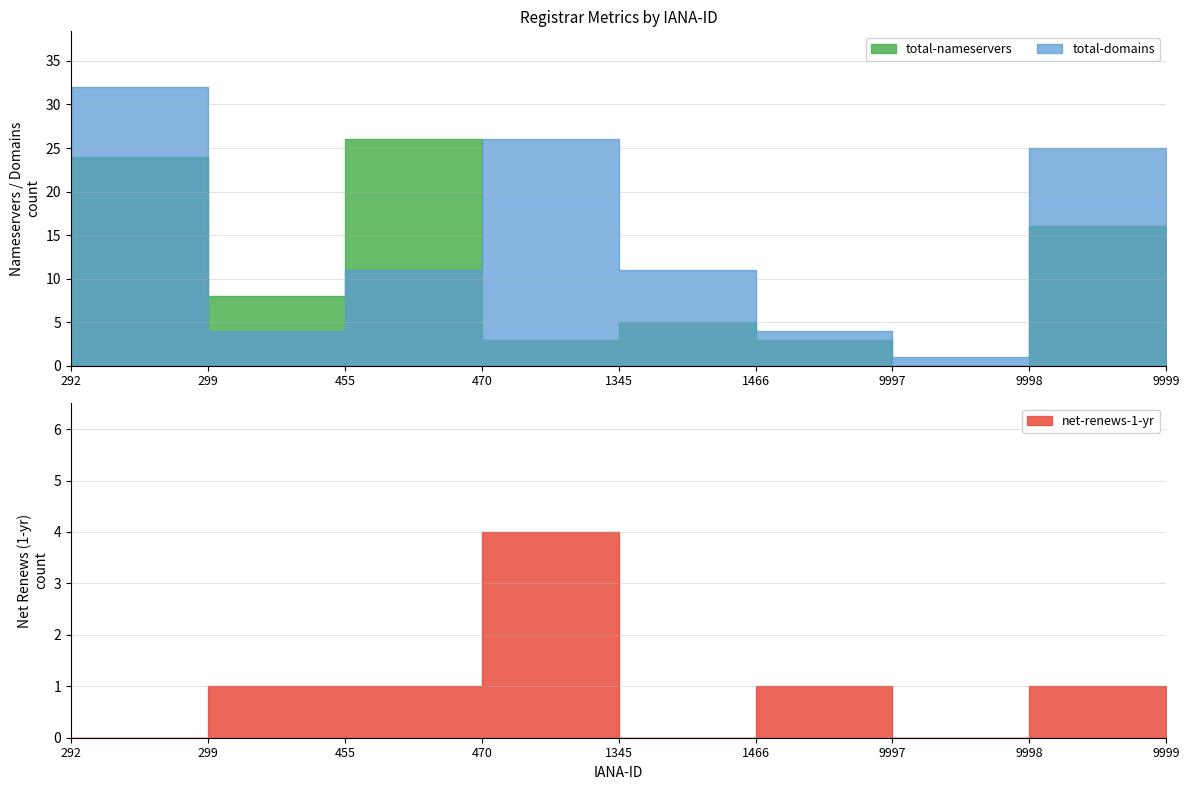

What is the maximum value for total-domains?

32